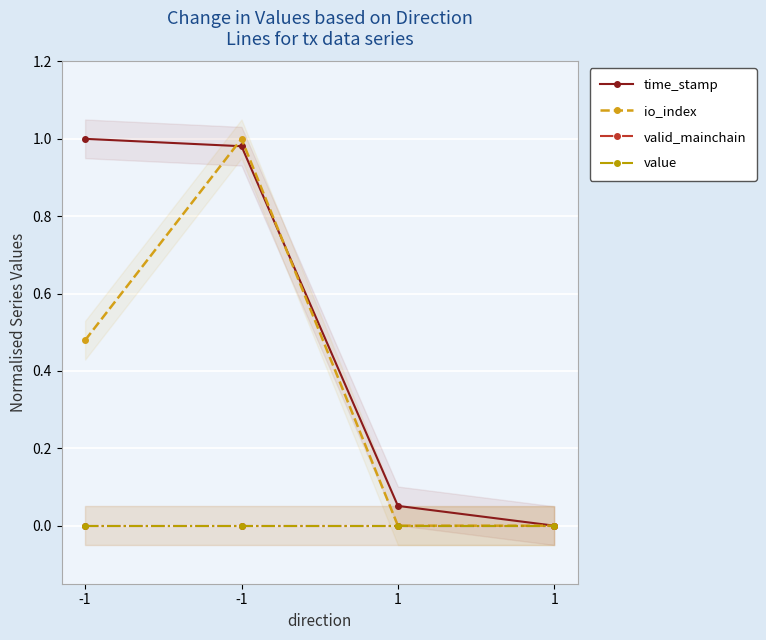

Where is time_stamp nearest to the value 0?

1